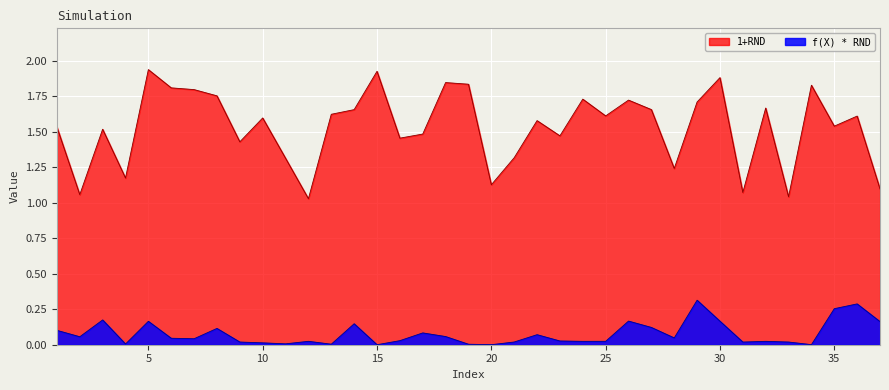

What is the total value across all series at 8?

1.9